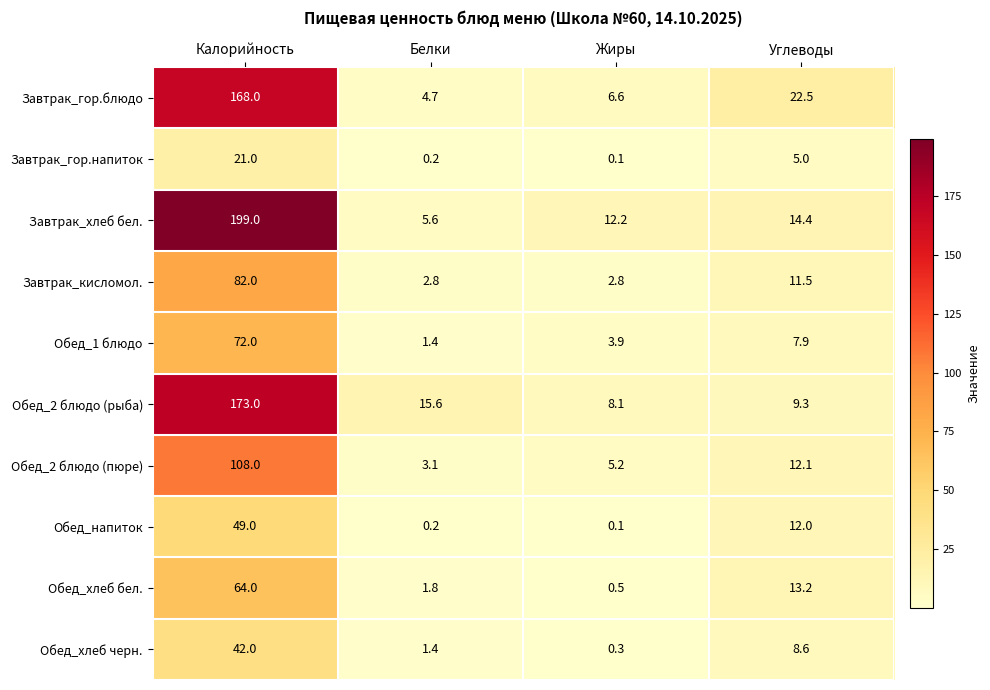

At which label does Завтрак_гор.напиток first exceed 5?

Калорийность